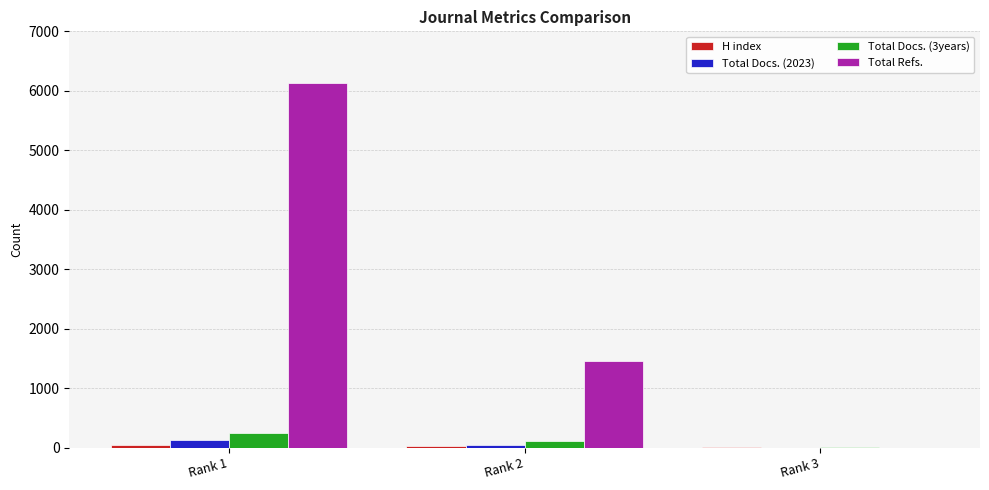

How many groups of bars are there?

3